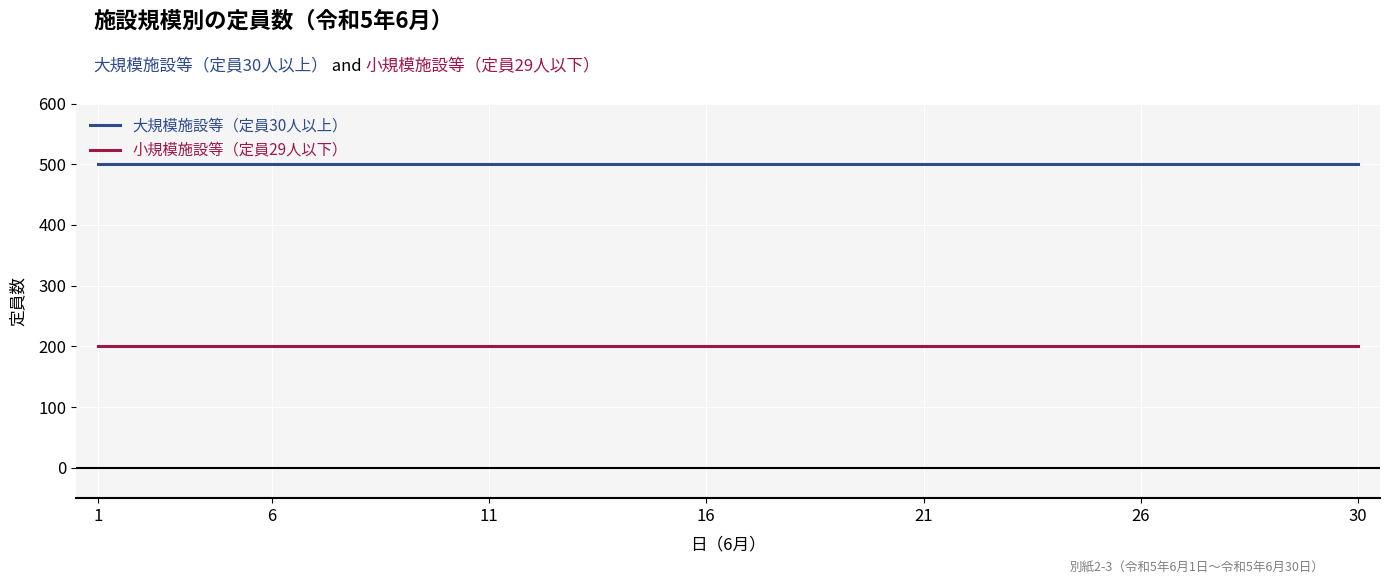

Reading left to right, list all the values displayed in this chart.

大規模施設等（定員30人以上）: 500	500	500	500	500	500	500	500	500	500	500	500	500	500	500	500	500	500	500	500	500	500	500	500	500	500	500	500	500	500
小規模施設等（定員29人以下）: 200	200	200	200	200	200	200	200	200	200	200	200	200	200	200	200	200	200	200	200	200	200	200	200	200	200	200	200	200	200